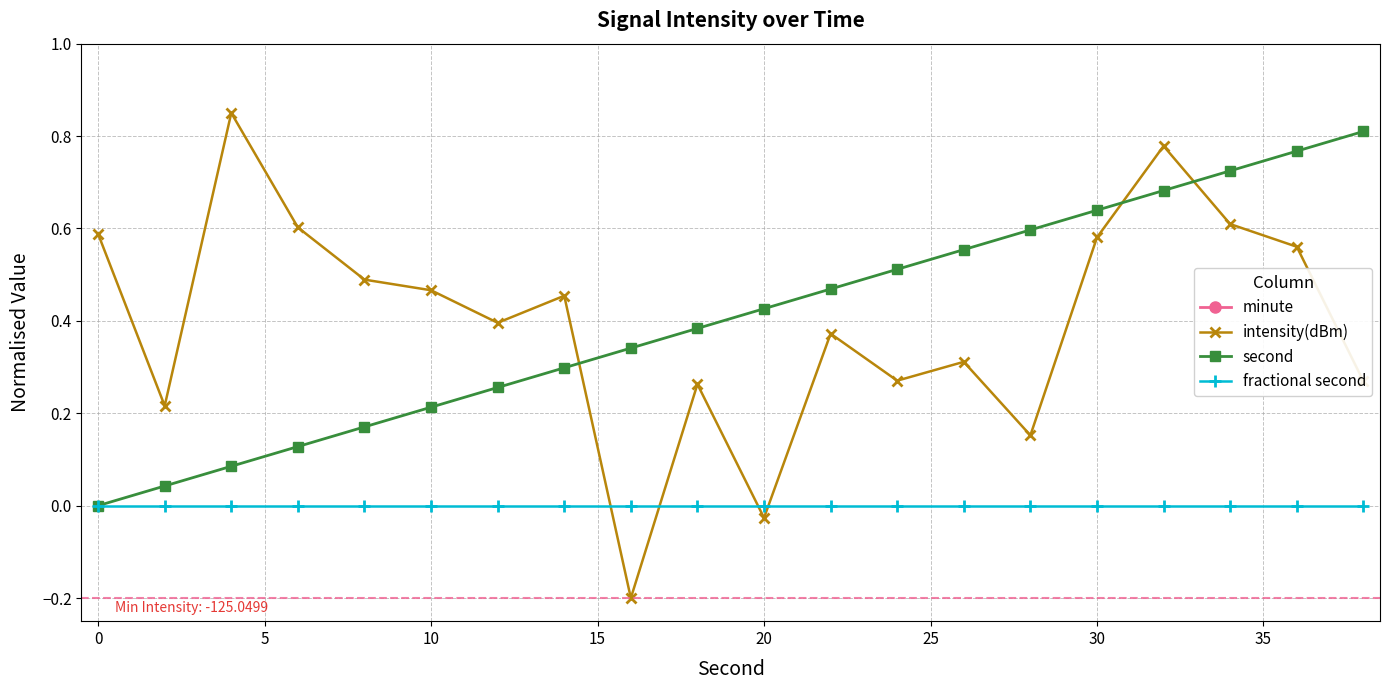

True or false: fractional second and intensity(dBm) cross at least once.

True